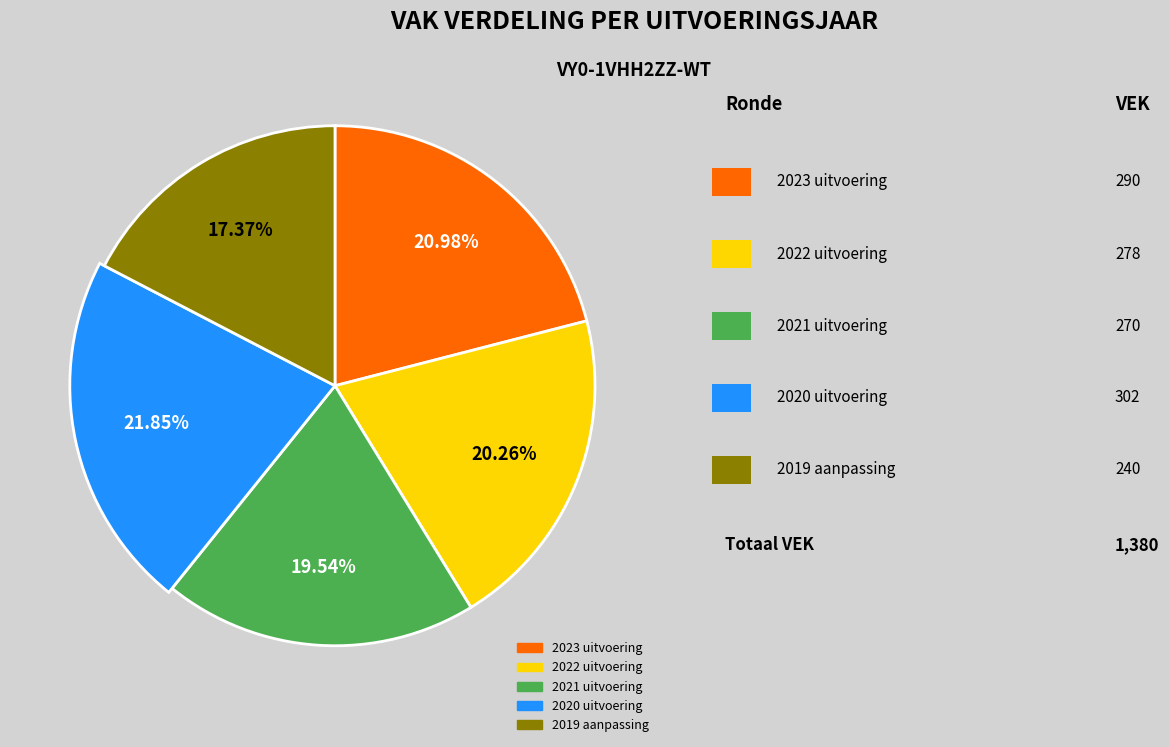

Does 2020 uitvoering represent more than half of the total?

No